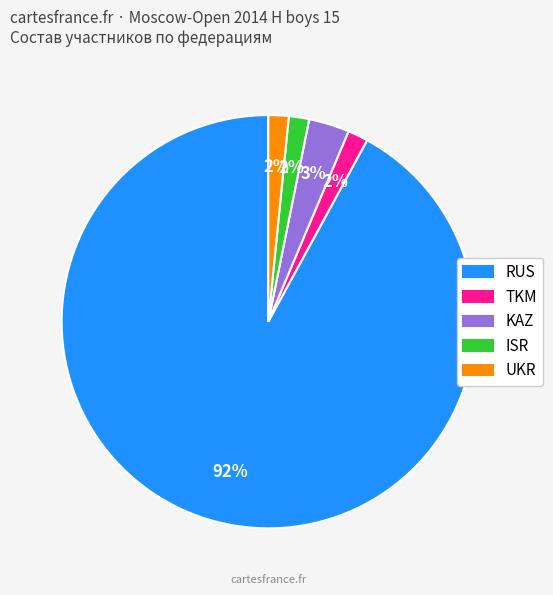

Is there a majority slice in this chart?

Yes